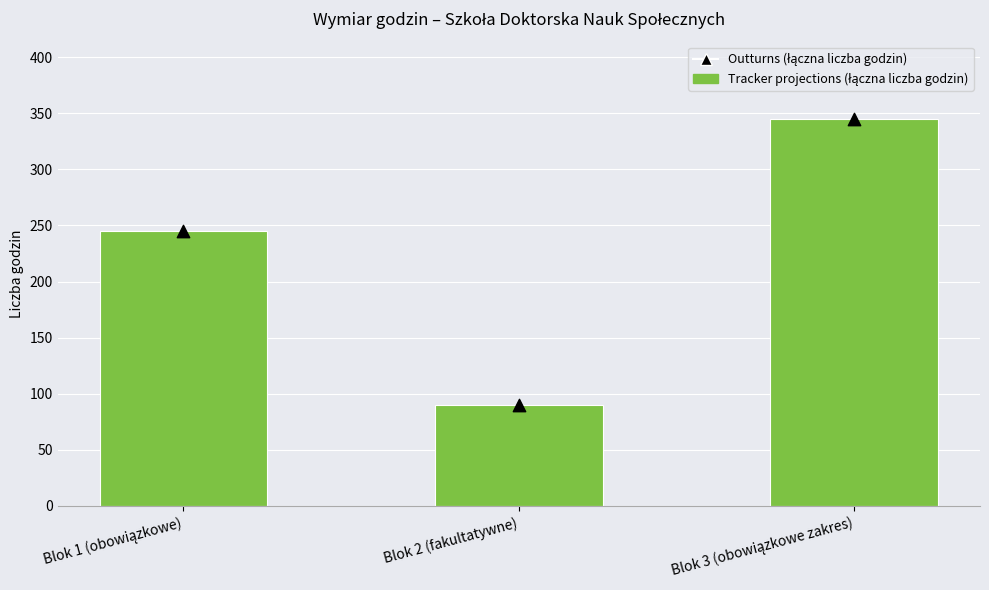

Which series has the largest Y range (max minus min)?

Tracker projections (łączna liczba godzin)